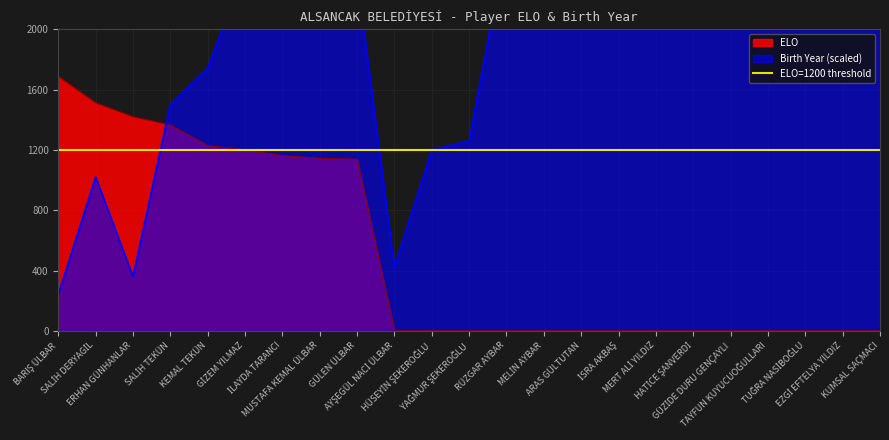

Is the value of ELO at KUMSAL SAÇMACI greater than the value of Birth Year at HATİCE ŞANVERDİ?

No